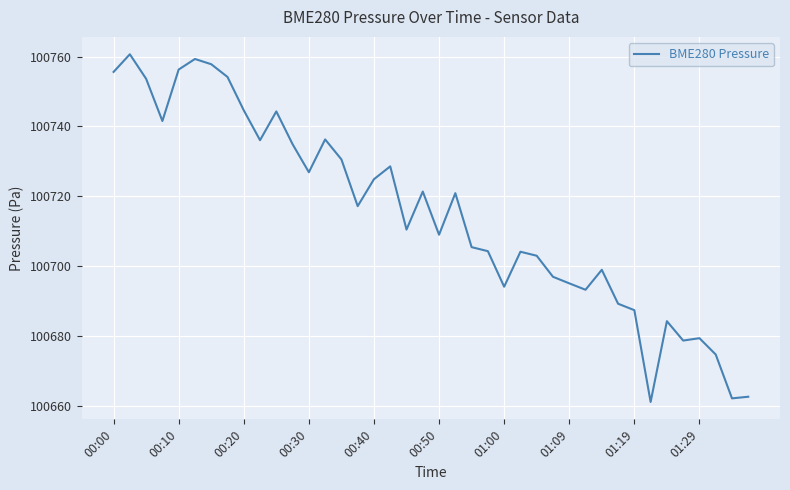

What is the minimum value shown in the chart?

100661.0